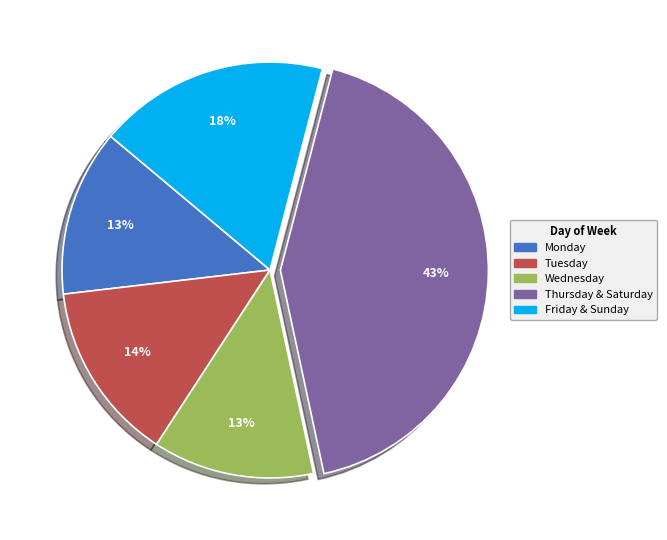

How many slices are in this pie chart?

5